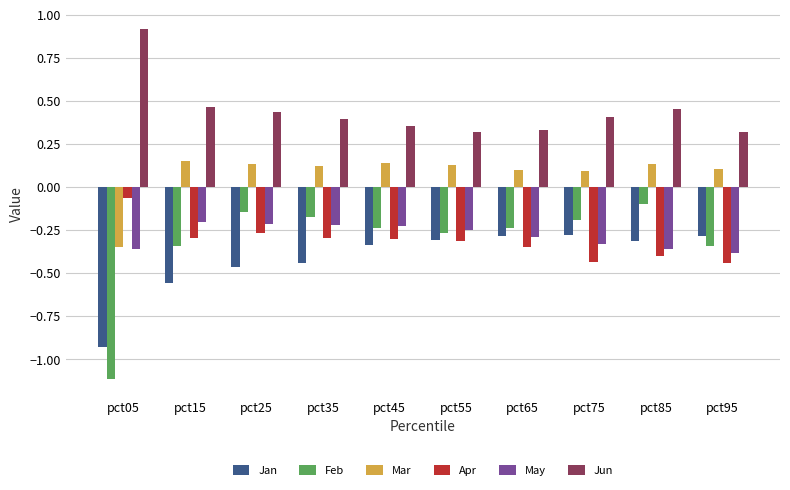

What is the total value across all series at pct65?

-0.7